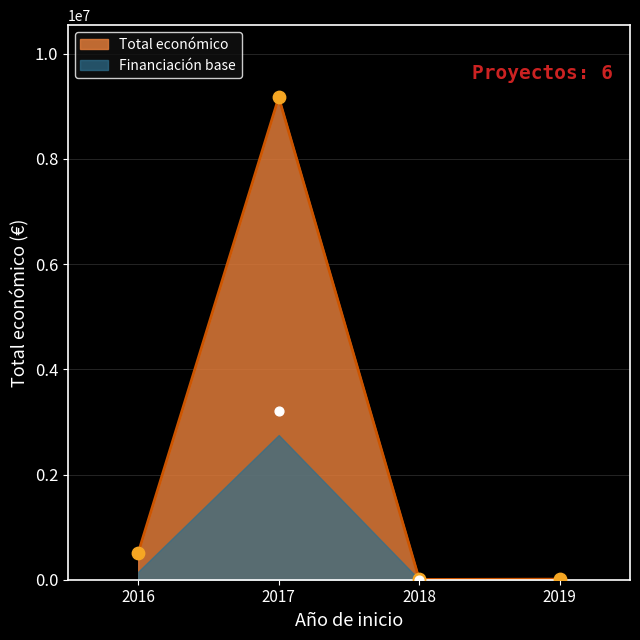

The value of Total económico at 2017 is 5054447. True or false?

False